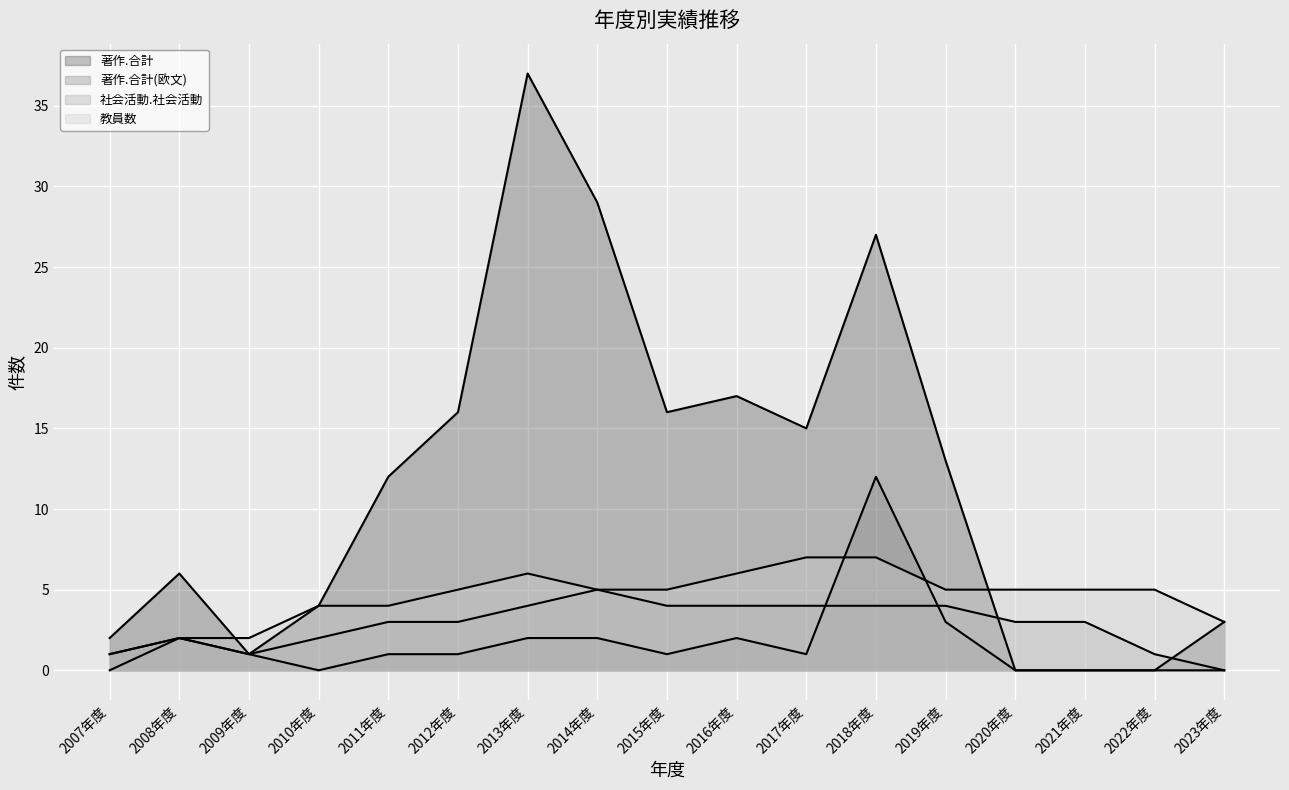

Is the value of 社会活動.社会活動 (line) at 2013年度 greater than the value of 著作.合計 (line) at 2016年度?

No